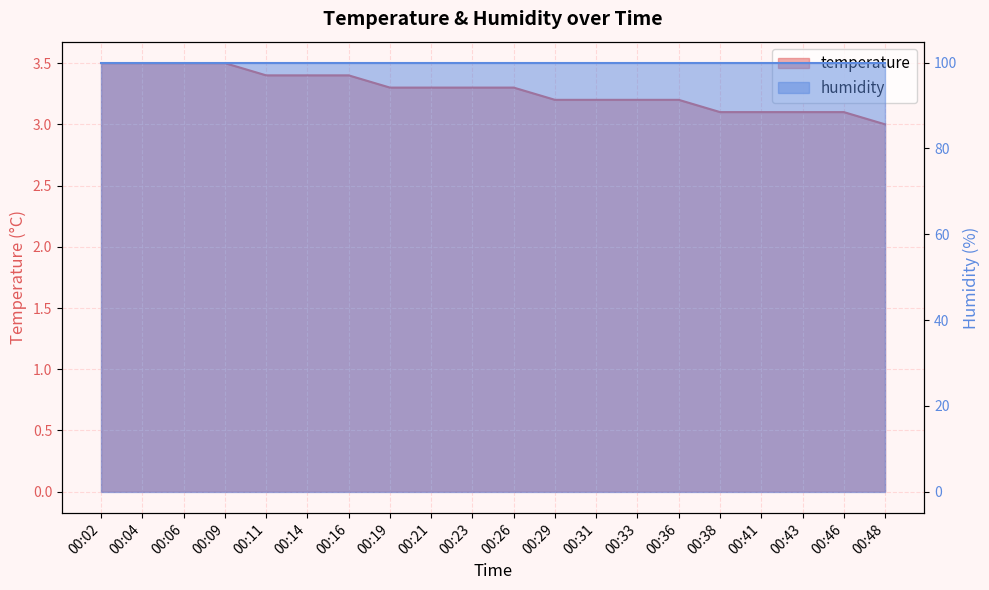

True or false: the data shows 3.1 at 00:41.

True